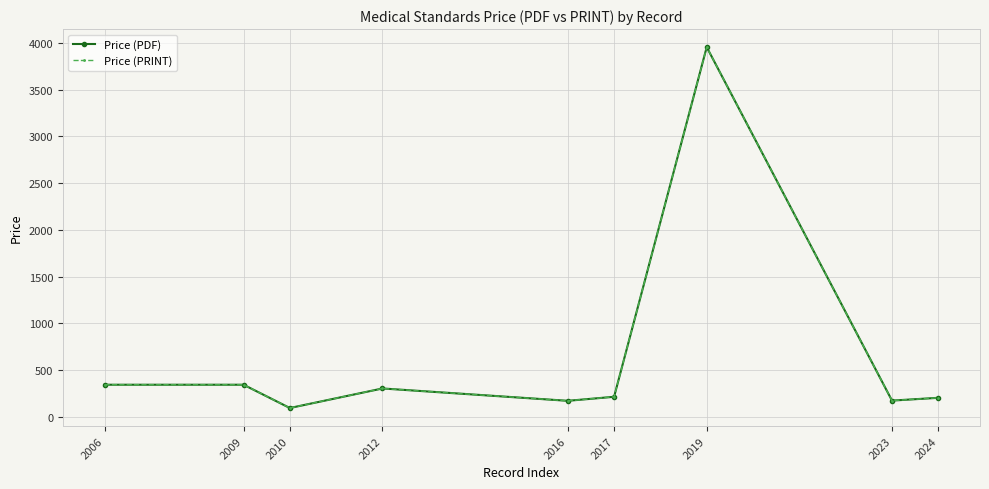

What is the value of the Price (PRINT) point at the 8th from the left?

175.3